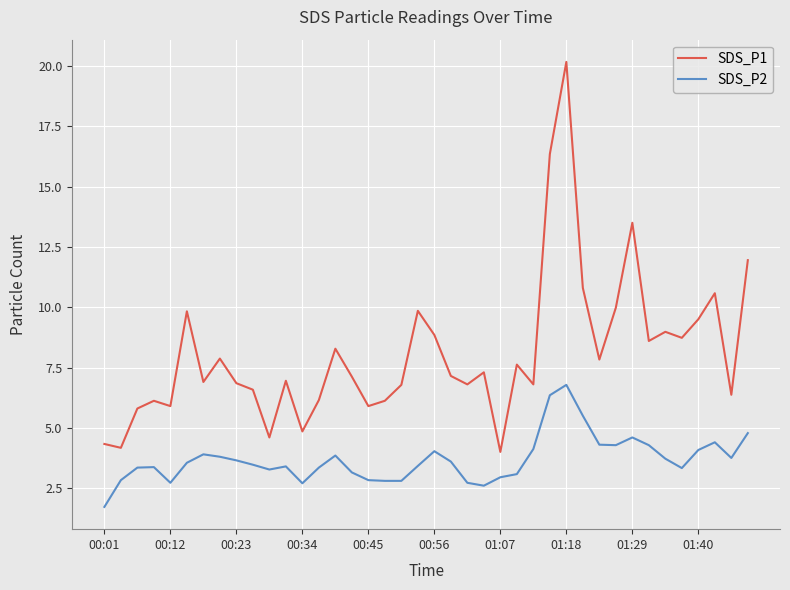

What is the sum of all SDS_P1 values?

322.8